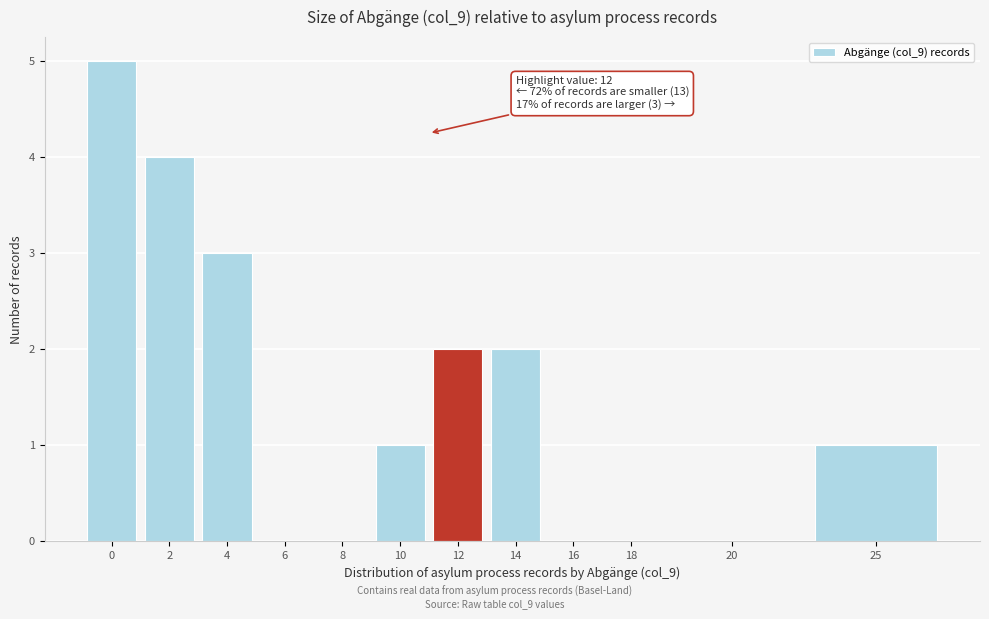

Reading left to right, what are all the values shown in this chart?

0=5	2=4	4=3	6=0	8=0	10=1	12=2	14=2	16=0	18=0	20=0	25=1